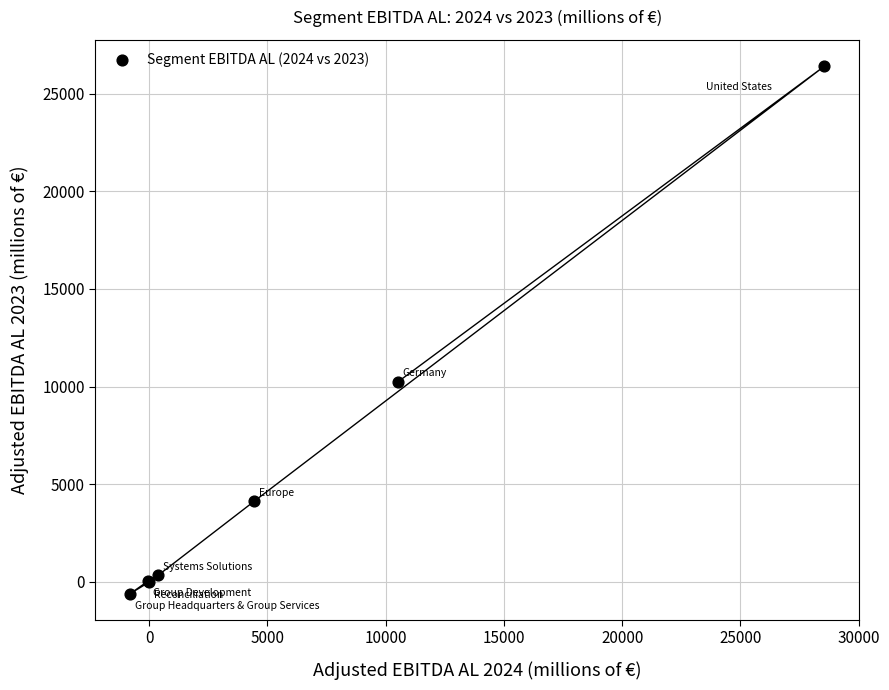

What Y value in the scatter plot is closest to 12900?

10238